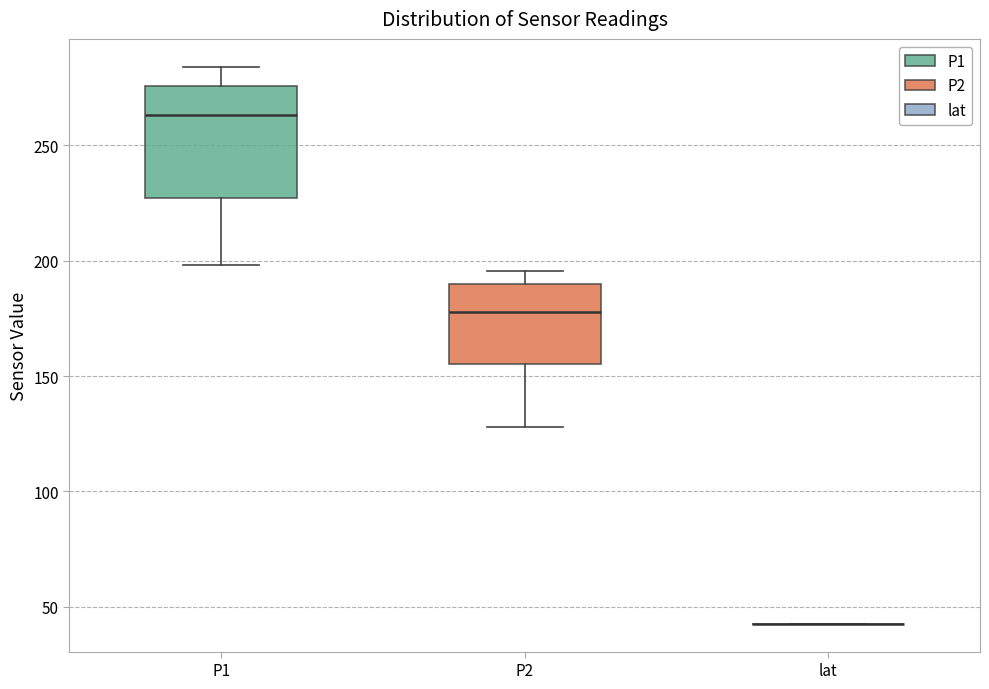

Reading left to right, read every box against the y-axis: the position of its median line, the range the box covers, and the ends of its whiskers. The values are not printed on the chart, so give them approximately, as read against the axis.

P1: median 265, box 225 to 275, whiskers 200 to 285
P2: median 180, box 155 to 190, whiskers 130 to 195
lat: box collapsed to a line at 45, whiskers 45 to 45